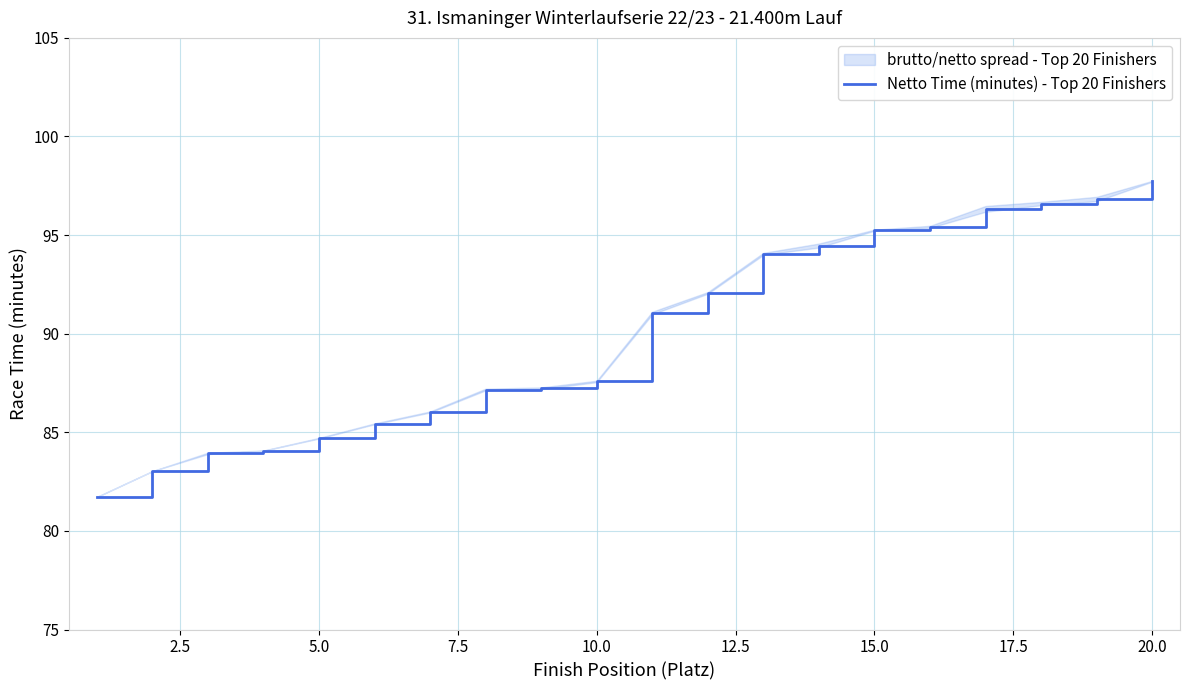

What is the difference between the maximum and minimum values?

16.0